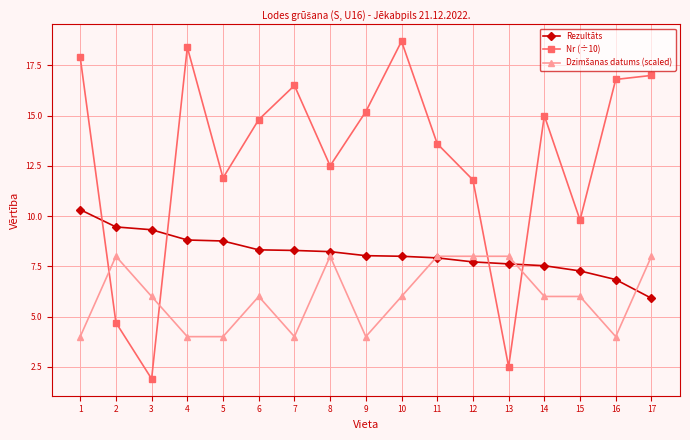

Between which two adjacent categories do Rezultāts and Nr (÷10) first intersect?

1 and 2